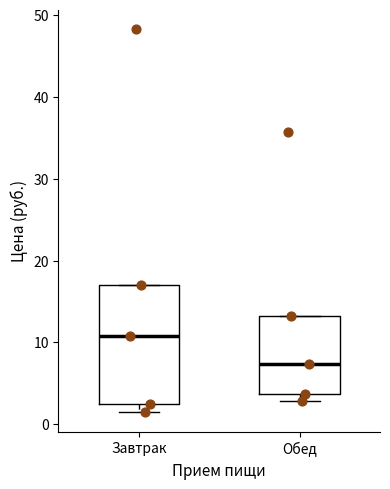

Comparing the boxes themselves (not the whiskers), which one is the tallest?

Завтрак